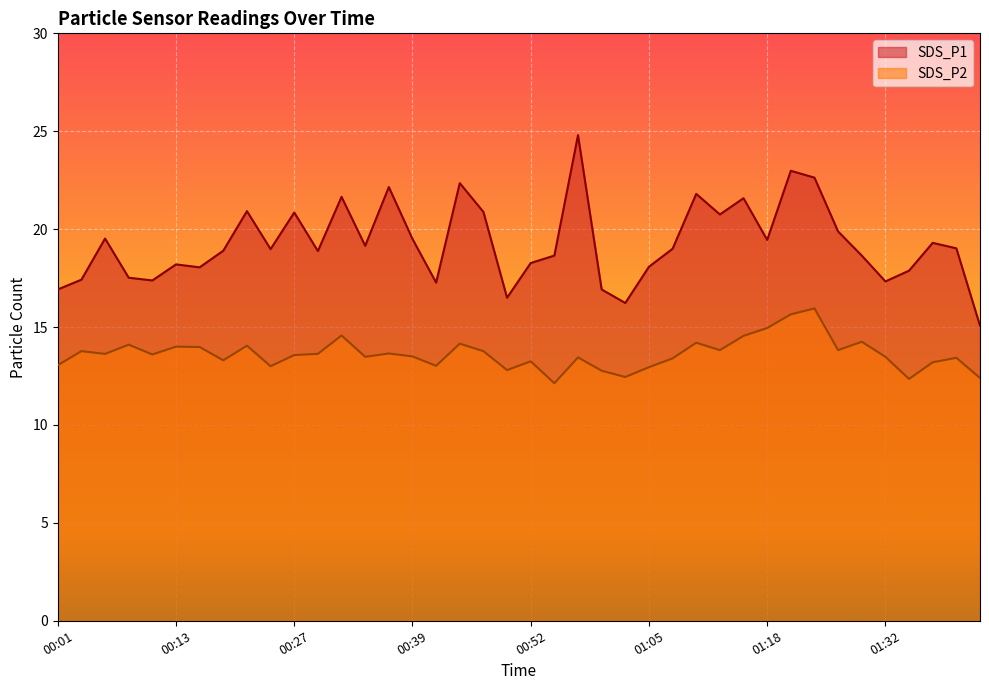

How many lines are shown in the chart?

2